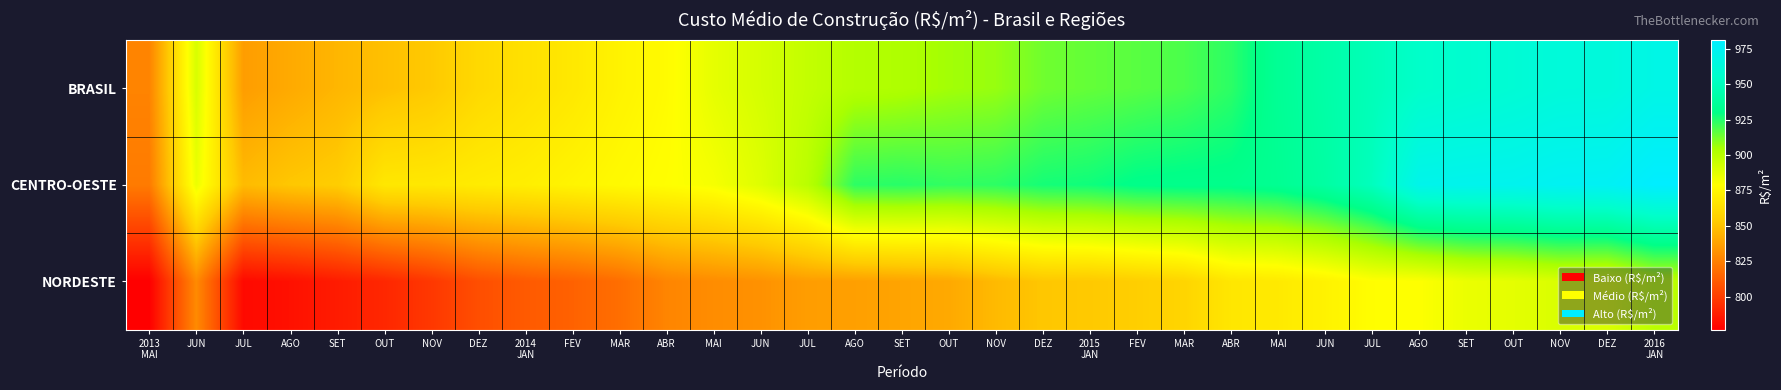

Which series changed the most between NOV and OUT?

BRASIL